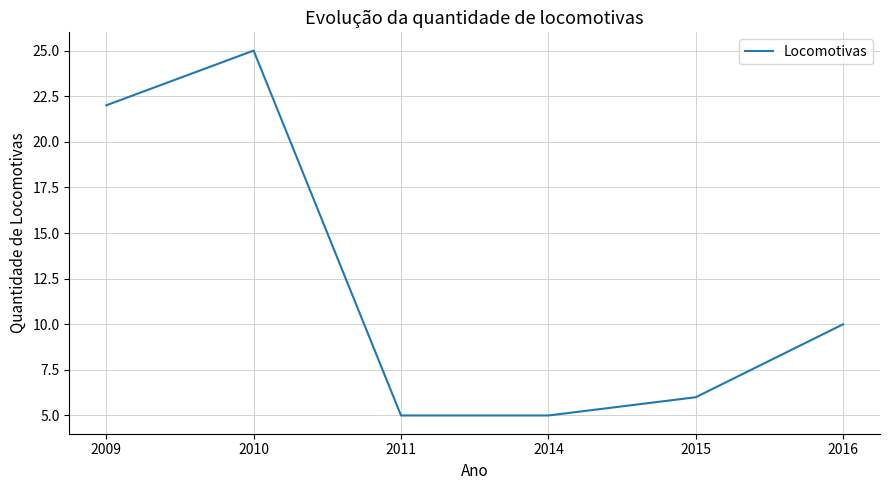

Which label corresponds to the largest value in the chart?

2010